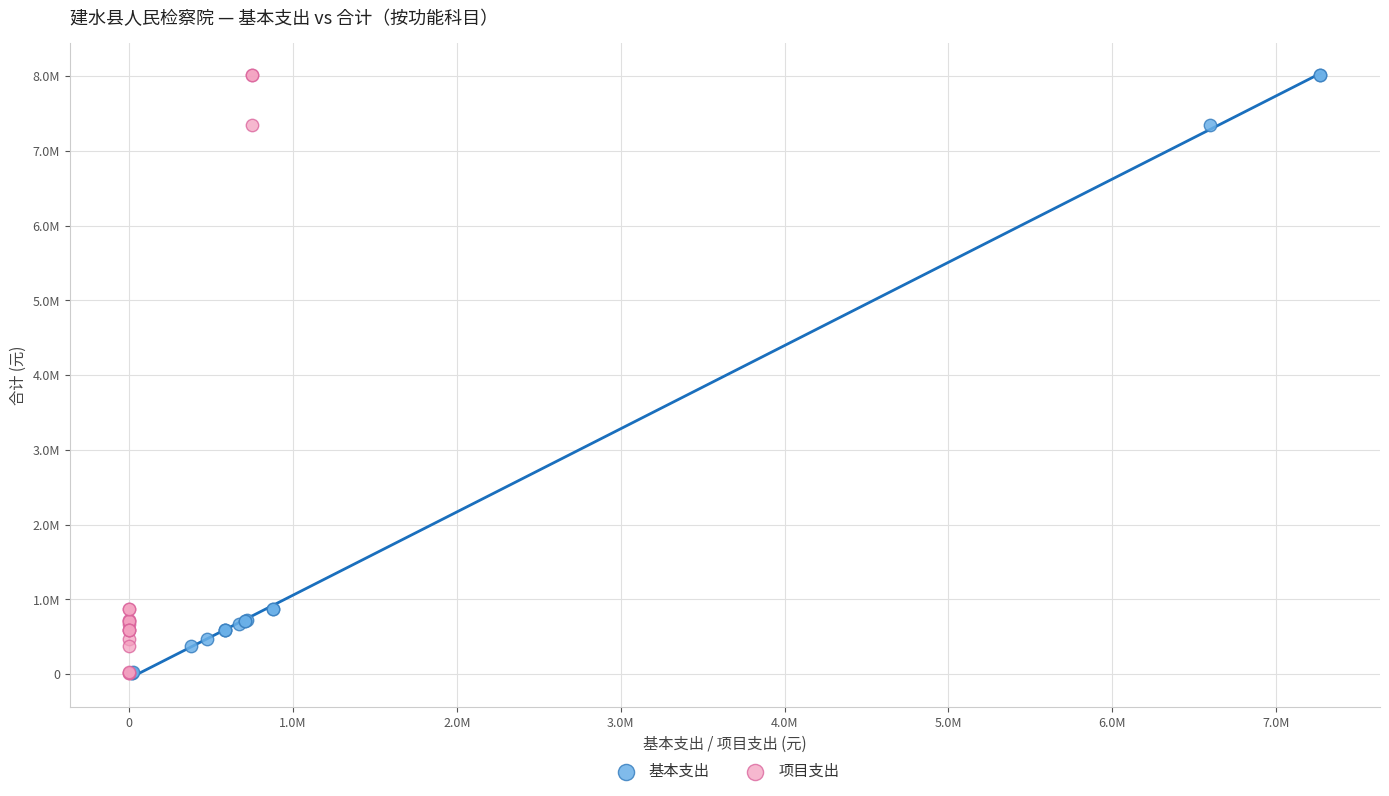

What are all the series names shown in the legend?

基本支出, 项目支出